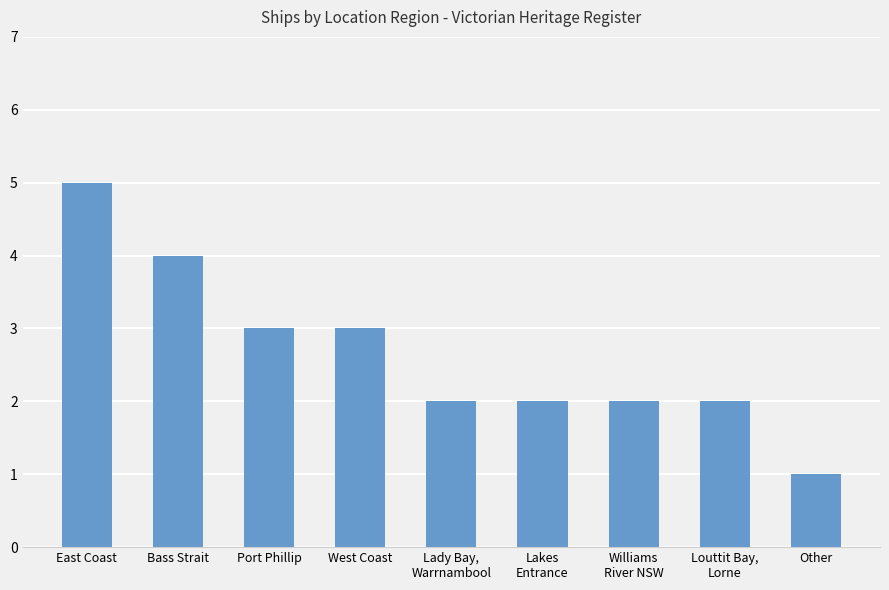

What is the sum of all values?

24